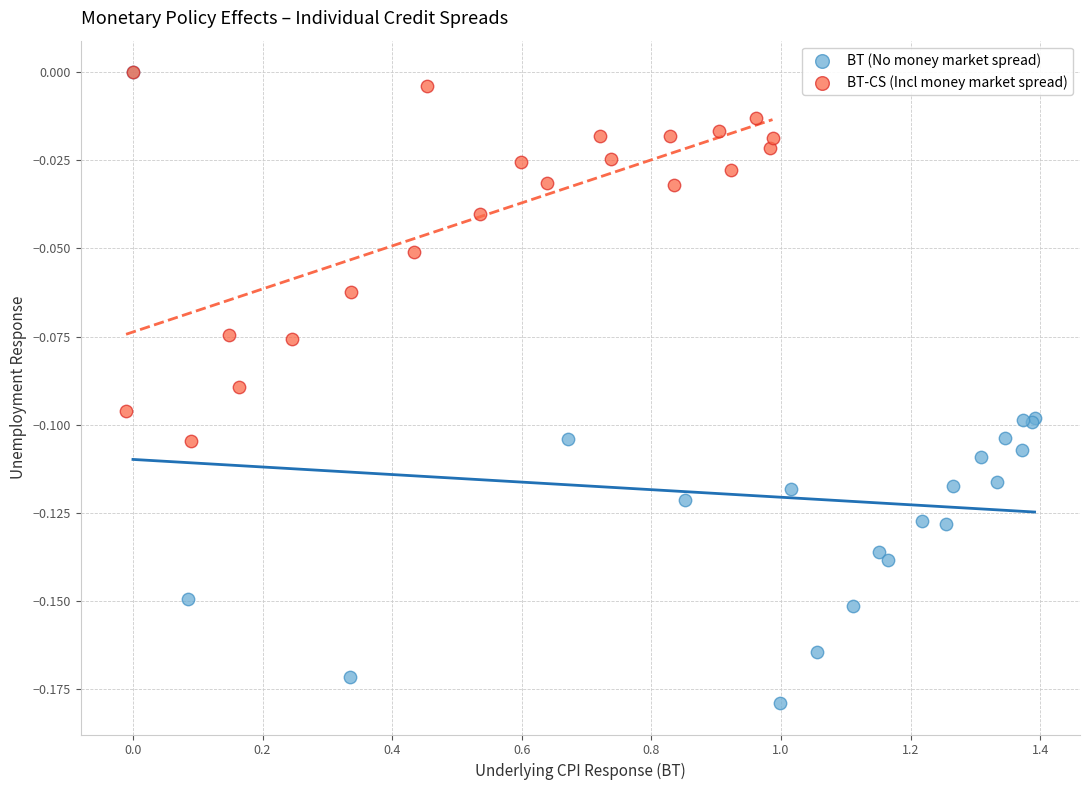

Which series contains the lowest Y value?

BT (No money market spread)